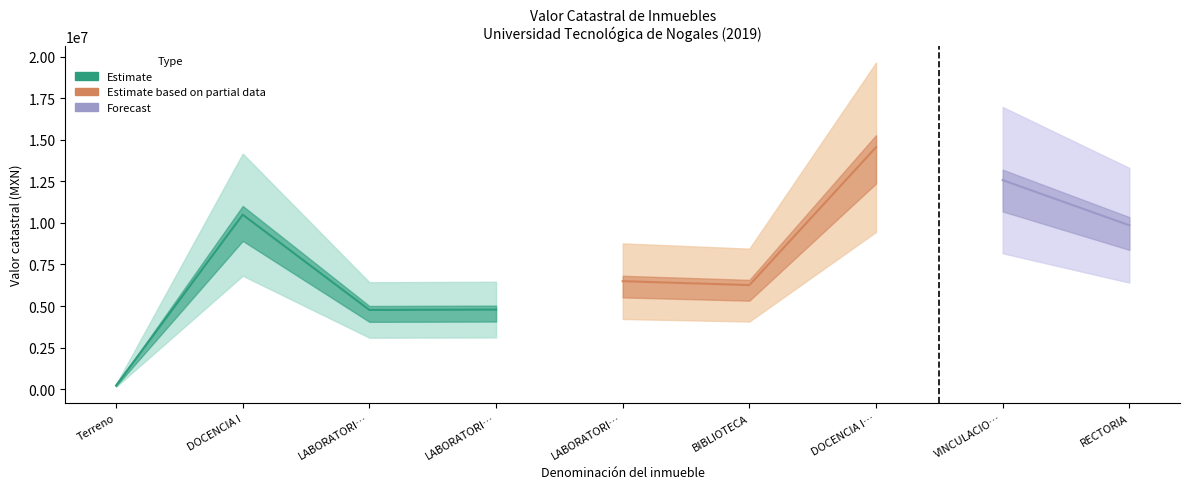

List the labels in order of value, smallest first.

Terreno, LABORATORIO I, LABORATORIO III, BIBLIOTECA, LABORATORIO III, RECTORIA, DOCENCIA I, VINCULACION, DOCENCIA II